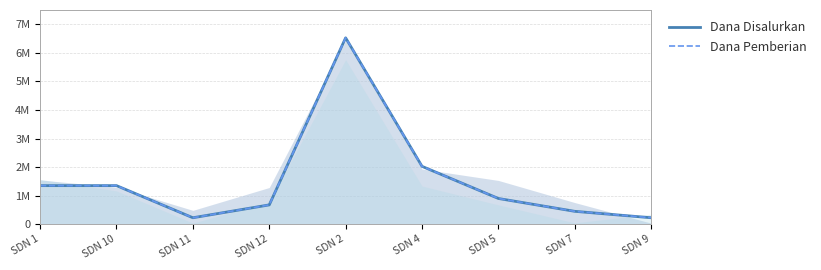

What is the difference between the maximum and minimum values in the Dana Pemberian series?

6300000